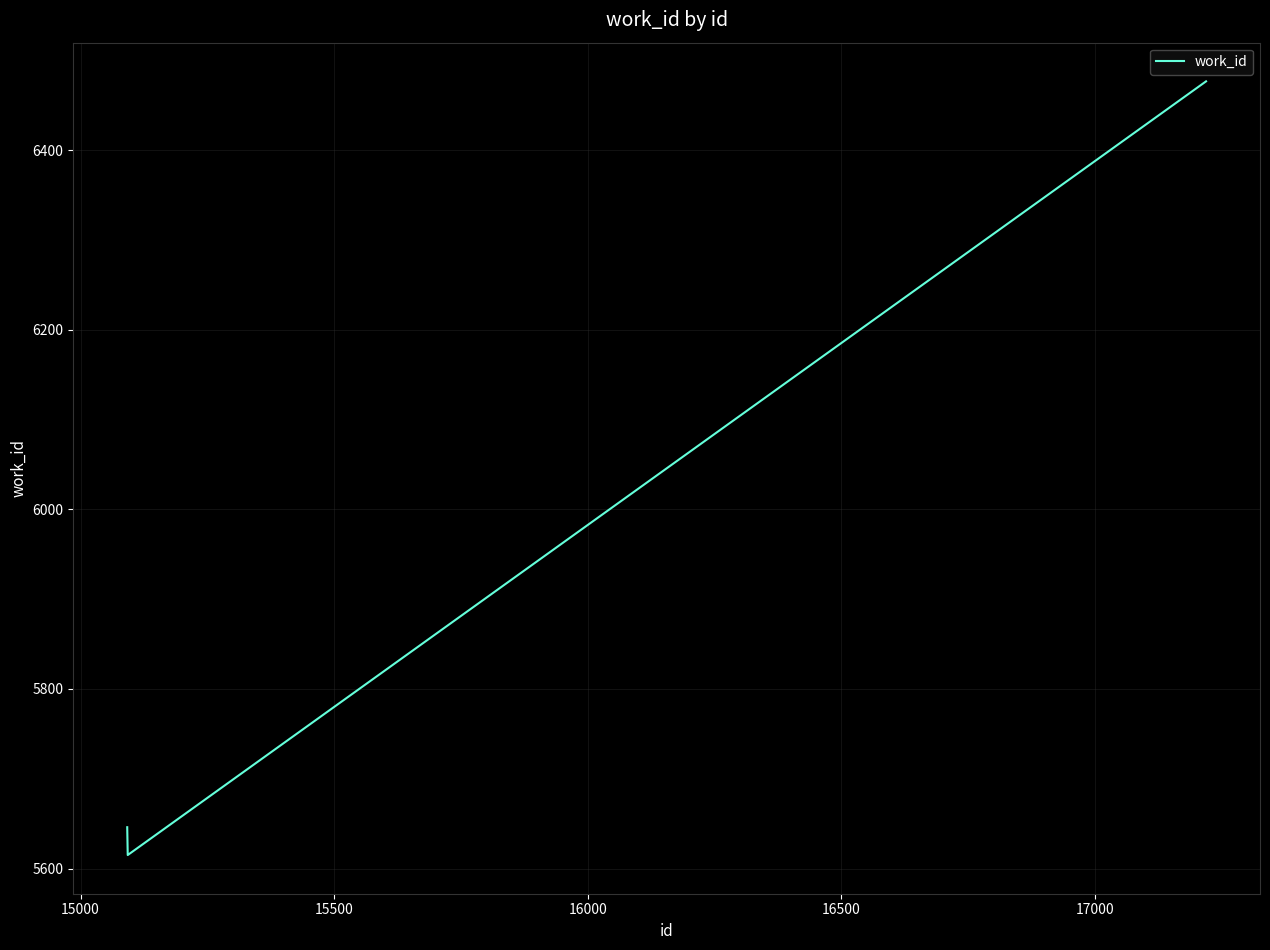

How many series are shown in this chart?

1